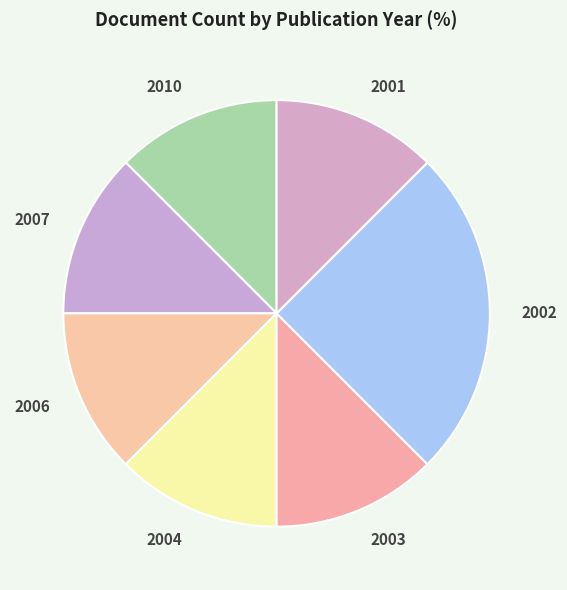

The 2002 slice represents 25% of the pie. True or false?

True